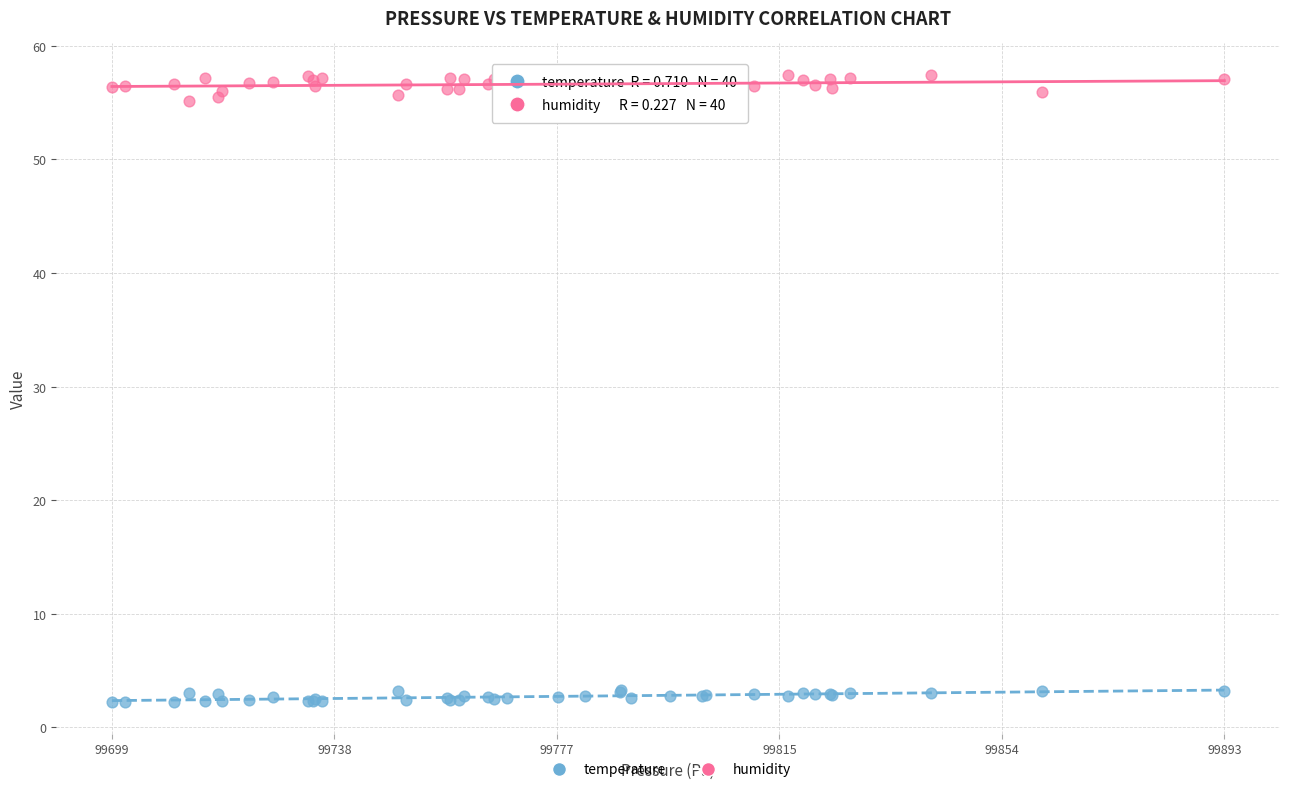

Which series reaches the minimum Y coordinate?

temperature